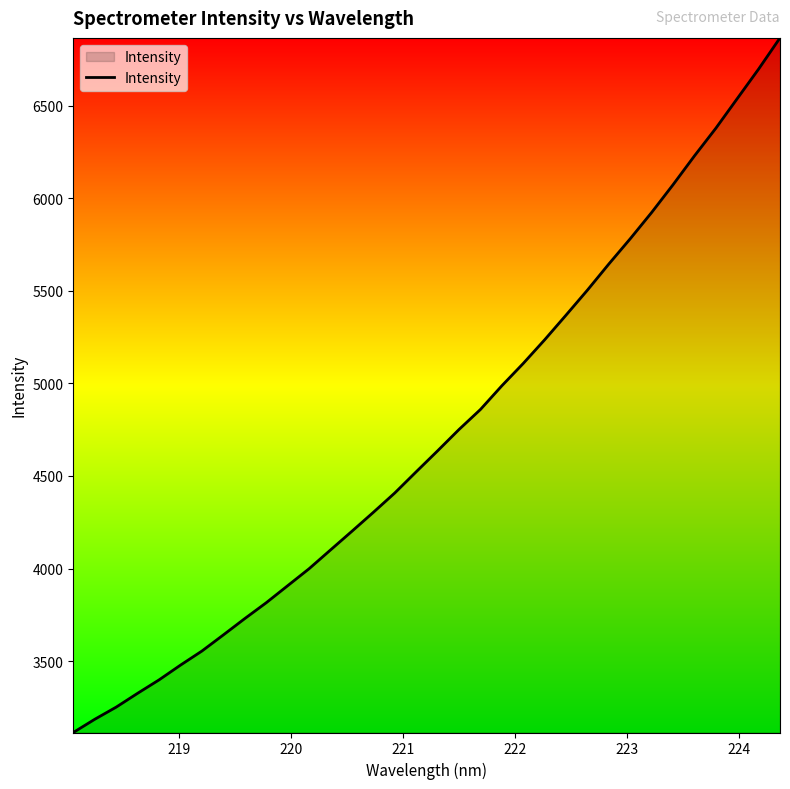

What is the greatest value displayed?

6866.4